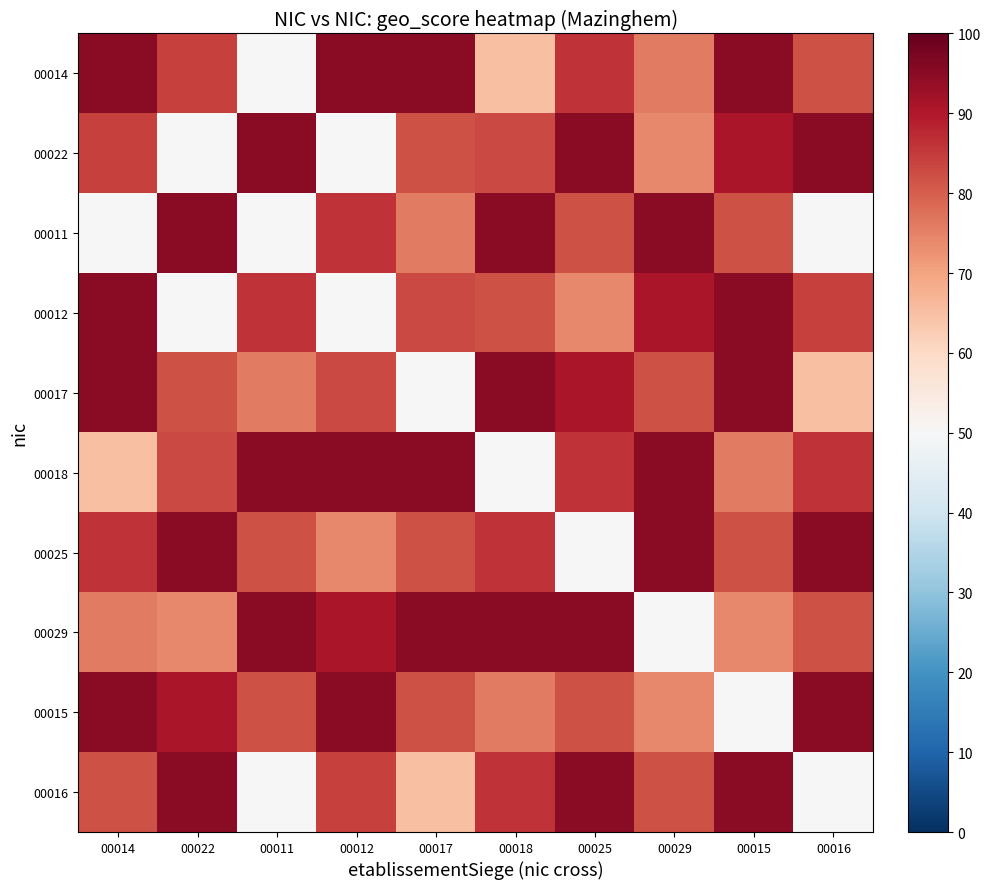

Reading left to right, extract all data points from this chart.

00014: 00014=95	00022=84	00011=50	00012=95	00017=95	00018=65	00025=86	00029=76	00015=95	00016=82
00022: 00014=84	00022=50	00011=95	00012=50	00017=82	00018=83	00025=95	00029=74	00015=91	00016=95
00011: 00014=50	00022=95	00011=50	00012=86	00017=76	00018=95	00025=82	00029=95	00015=82	00016=50
00012: 00014=95	00022=50	00011=86	00012=50	00017=83	00018=82	00025=74	00029=91	00015=95	00016=84
00017: 00014=95	00022=82	00011=76	00012=83	00017=50	00018=95	00025=91	00029=82	00015=95	00016=65
00018: 00014=65	00022=83	00011=95	00012=95	00017=95	00018=50	00025=86	00029=95	00015=76	00016=86
00025: 00014=86	00022=95	00011=82	00012=74	00017=82	00018=86	00025=50	00029=95	00015=82	00016=95
00029: 00014=76	00022=74	00011=95	00012=91	00017=95	00018=95	00025=95	00029=50	00015=74	00016=82
00015: 00014=95	00022=91	00011=82	00012=95	00017=82	00018=76	00025=82	00029=74	00015=50	00016=95
00016: 00014=82	00022=95	00011=50	00012=84	00017=65	00018=86	00025=95	00029=82	00015=95	00016=50